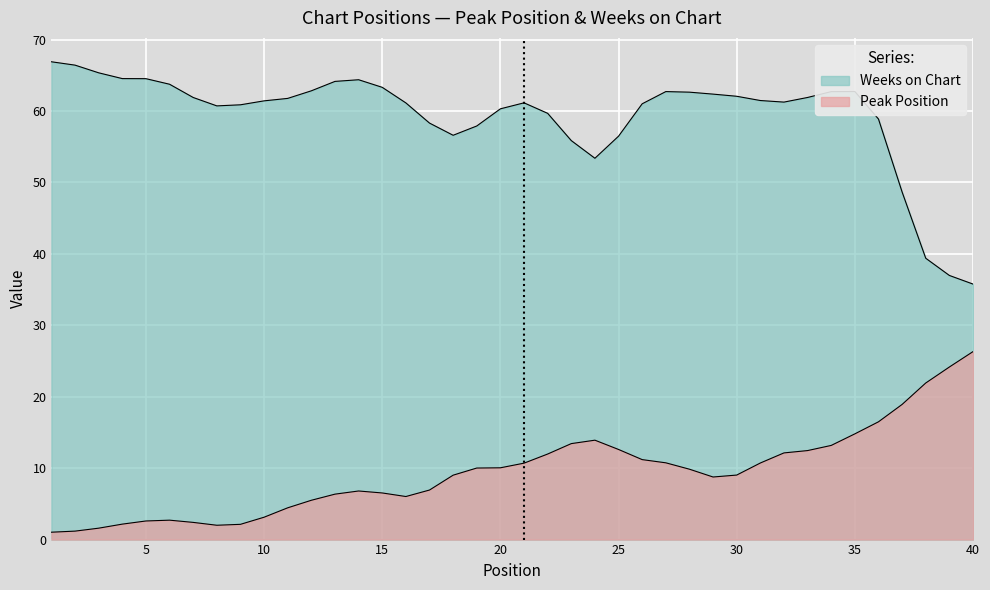

How many lines are shown in the chart?

2